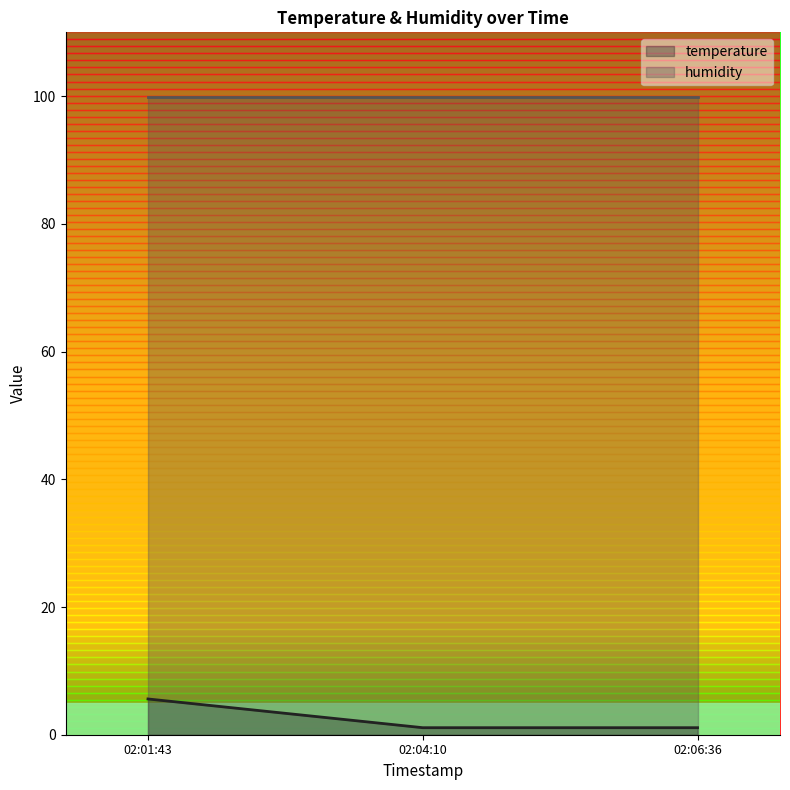

Is it true that humidity equals 166.6 at 02:01:43?

False